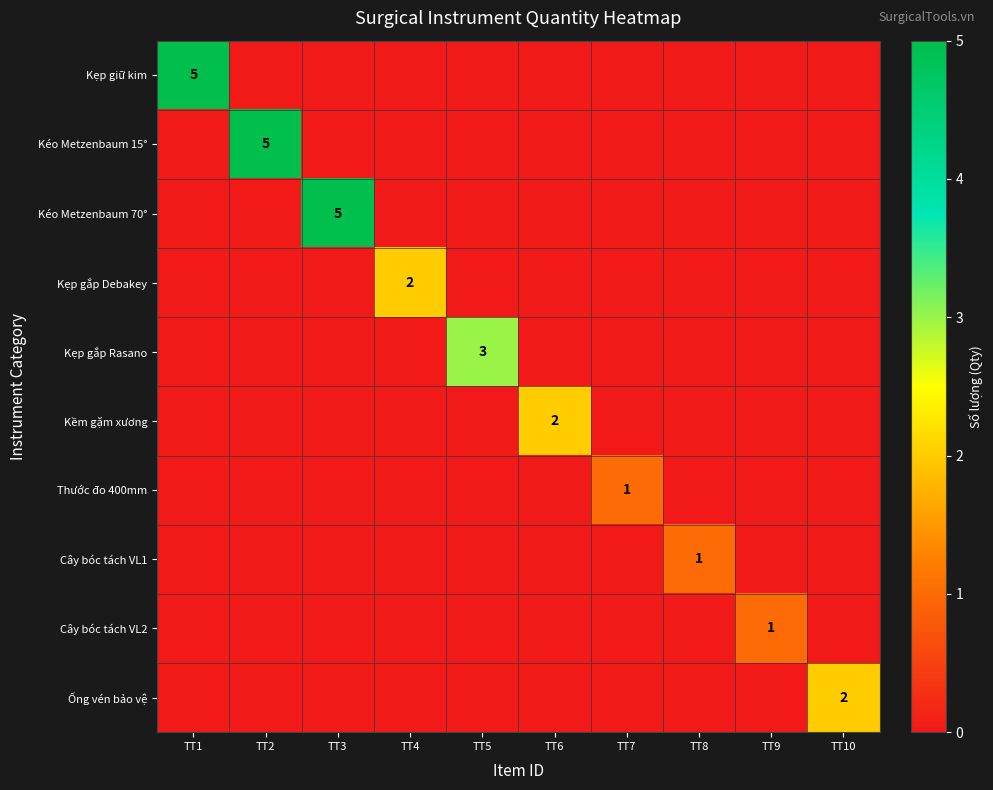

The Kẹp gắp Debakey series shows 0 at TT5. True or false?

True